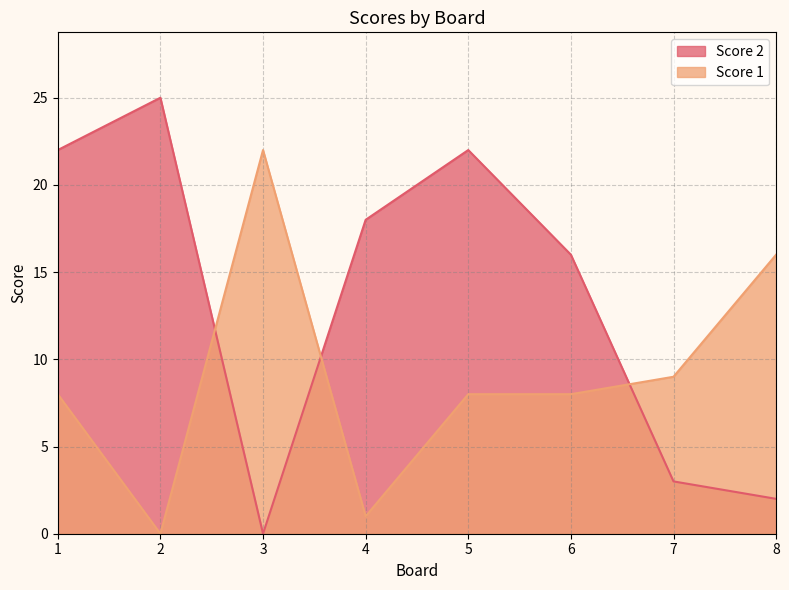

After their last crossing, which series has the higher values: Score 1 or Score 2?

Score 1